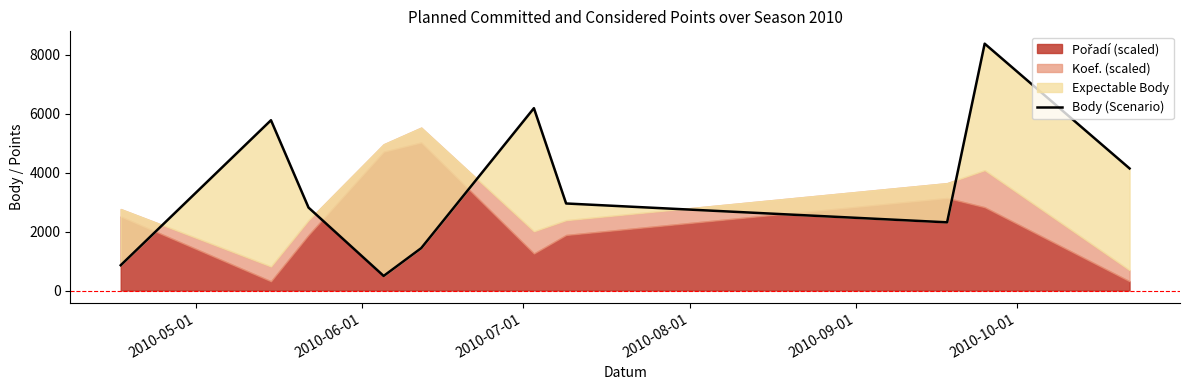

True or false: the data shows 5090 at 8.

False